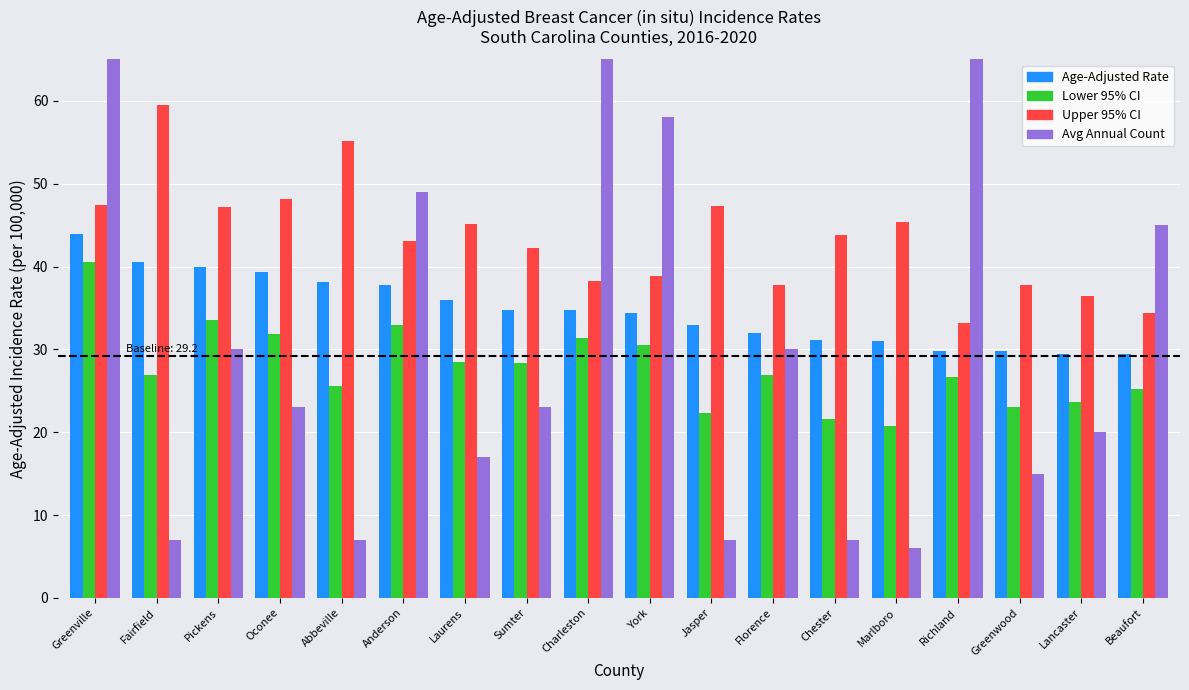

How many groups of bars are there?

18